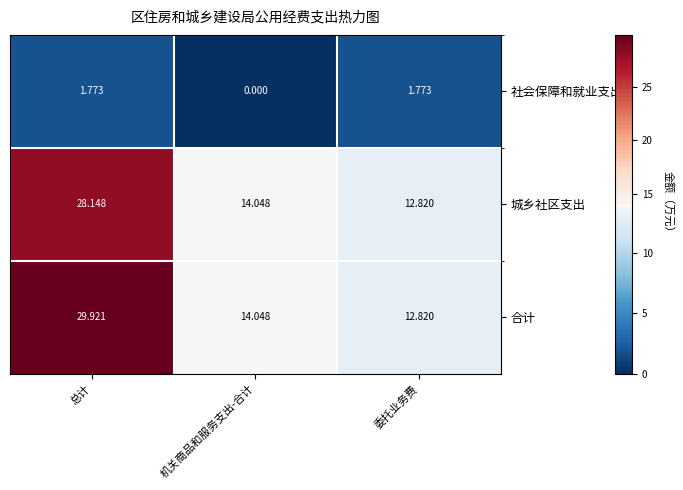

List the series in order of their peak value, lowest first.

社会保障和就业支出, 城乡社区支出, 合计